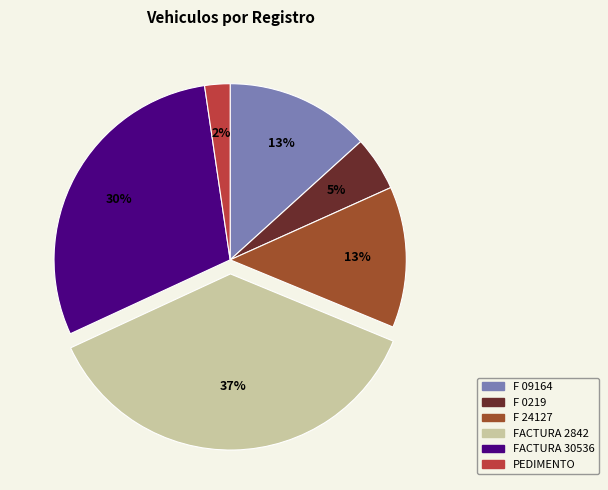

Is it true that FACTURA 2842 is 37% of the pie?

True